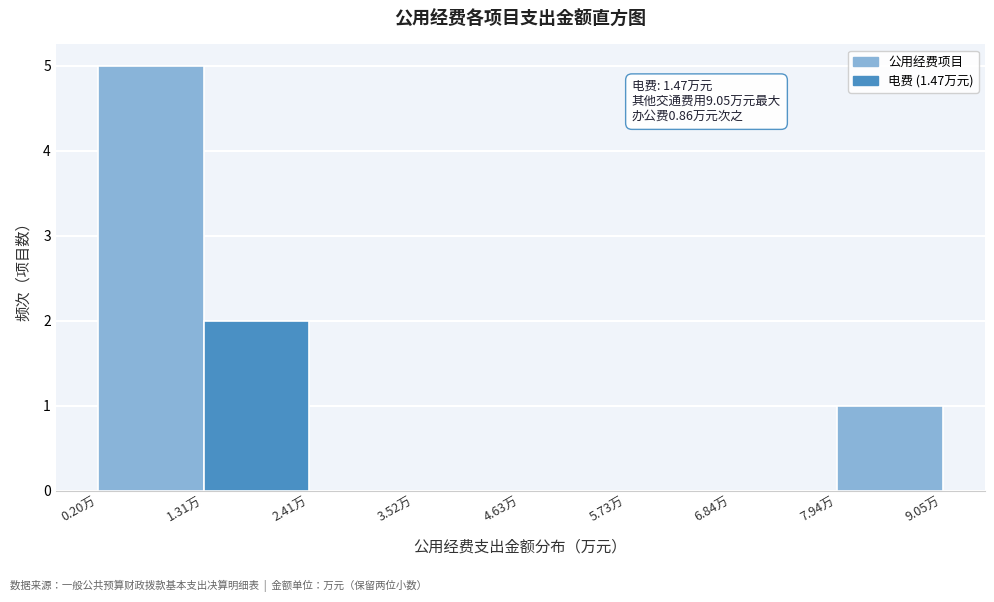

Which range on the x-axis has the tallest bar?

0.2 to 1.4